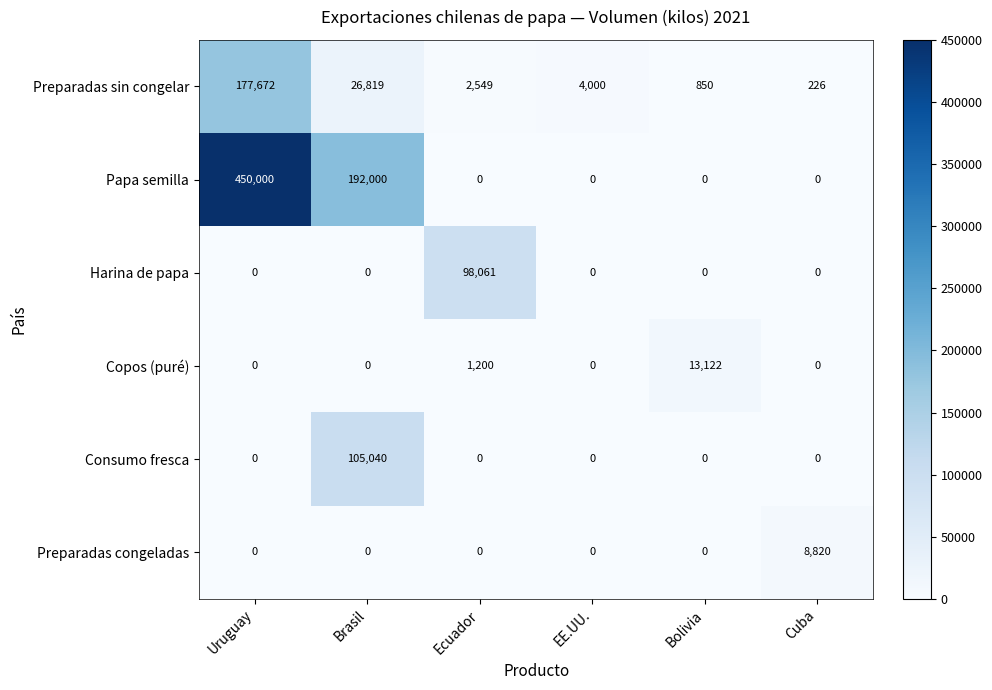

What is the difference between the maximum and minimum values in the Papa semilla series?

450000